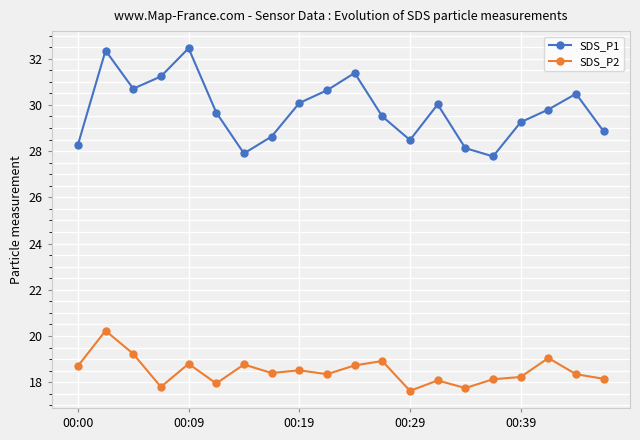

What is the minimum value shown in the chart?

17.6